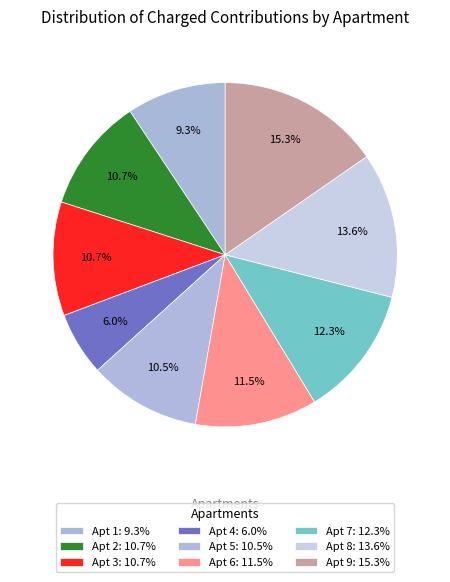

To the nearest percent, what is the average slice percentage?

11%